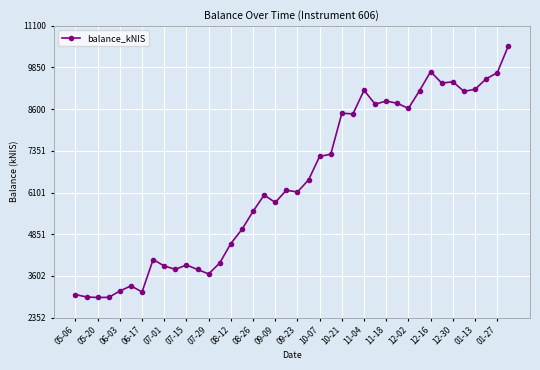

What is the difference between the maximum and second lowest values?

7535.8